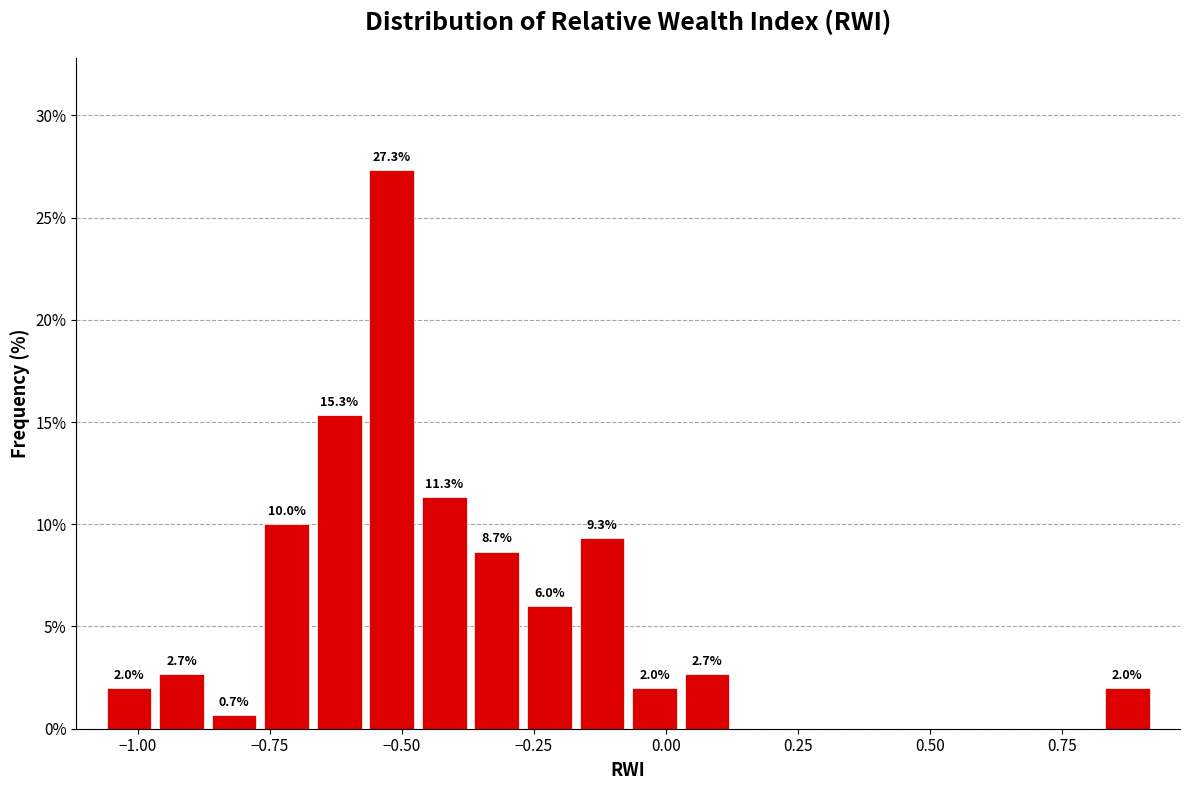

Around what value on the x-axis is the tallest bar? Give the approximate position of its centre, as read against the axis.

-0.50